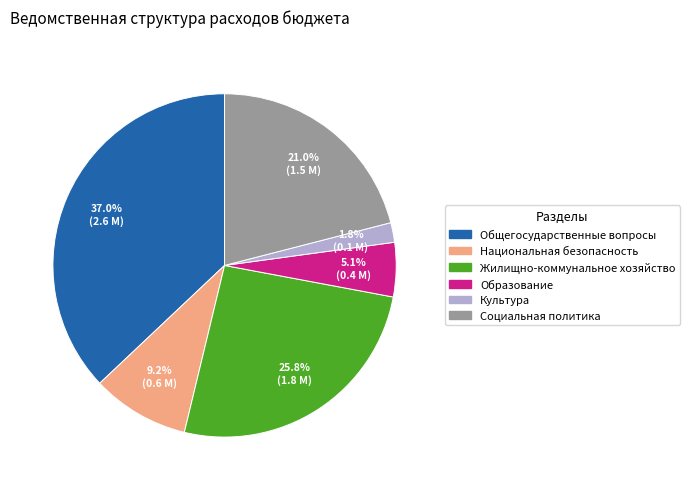

Does Национальная безопасность represent more than half of the total?

No